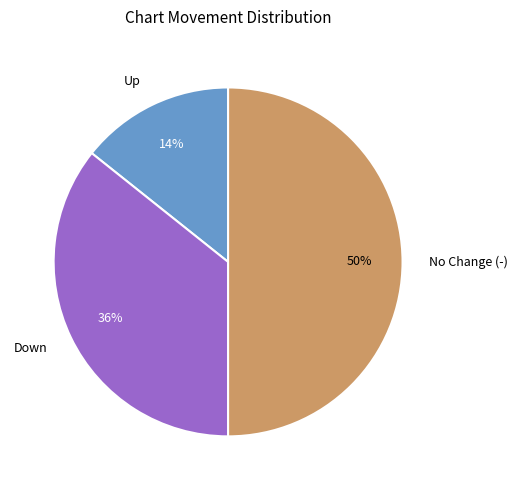

Rank the categories by value from lowest to highest.

Up, Down, No Change (-)